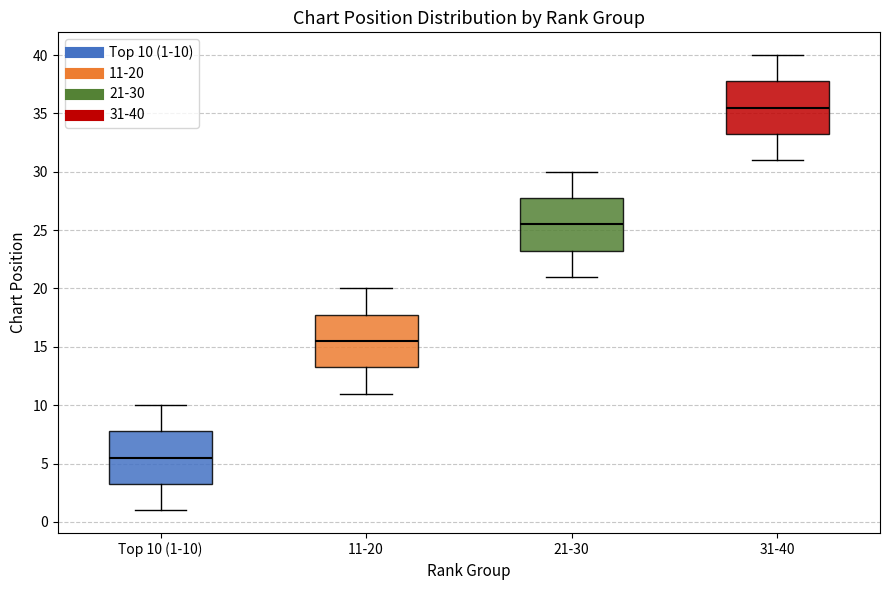

Reading left to right, read every box against the y-axis: the position of its median line, the range the box covers, and the ends of its whiskers. The values are not printed on the chart, so give them approximately, as read against the axis.

Top 10 (1-10): median 5.5, box 3.5 to 8.0, whiskers 1.0 to 10.0
11-20: median 15.5, box 13.5 to 18.0, whiskers 11.0 to 20.0
21-30: median 25.5, box 23.5 to 28.0, whiskers 21.0 to 30.0
31-40: median 35.5, box 33.5 to 38.0, whiskers 31.0 to 40.0